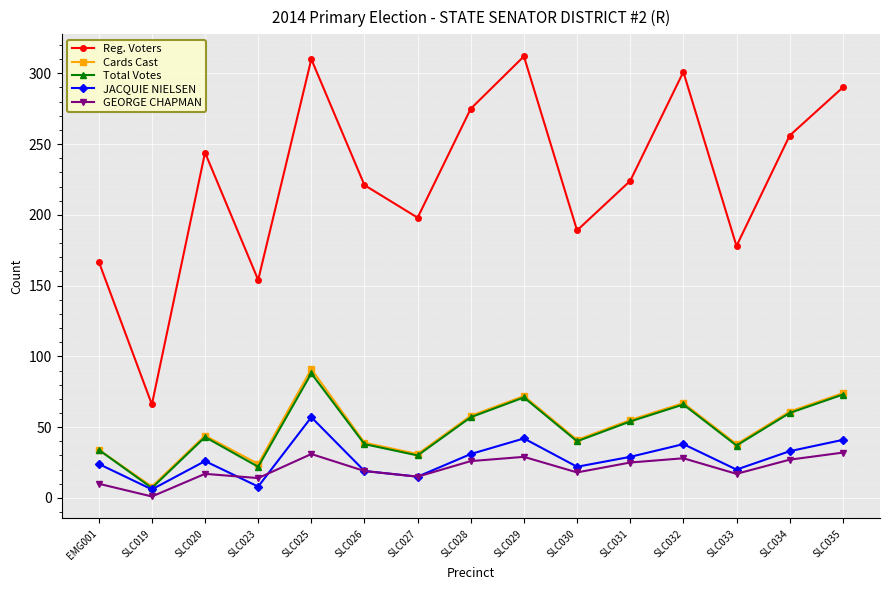

Is it true that Reg. Voters equals 275 at SLC028?

True